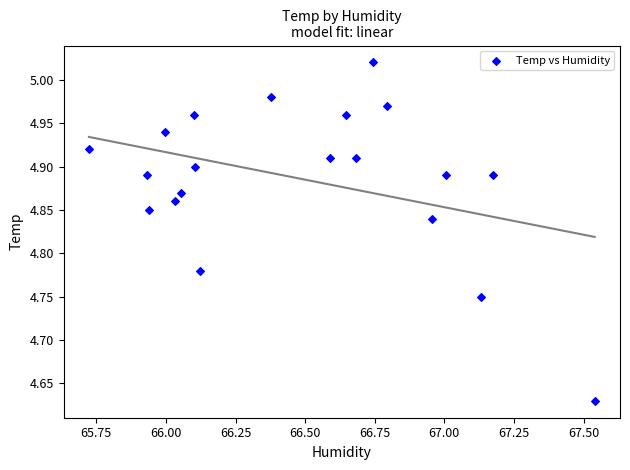

What is the range of X values (max minus min)?

1.8